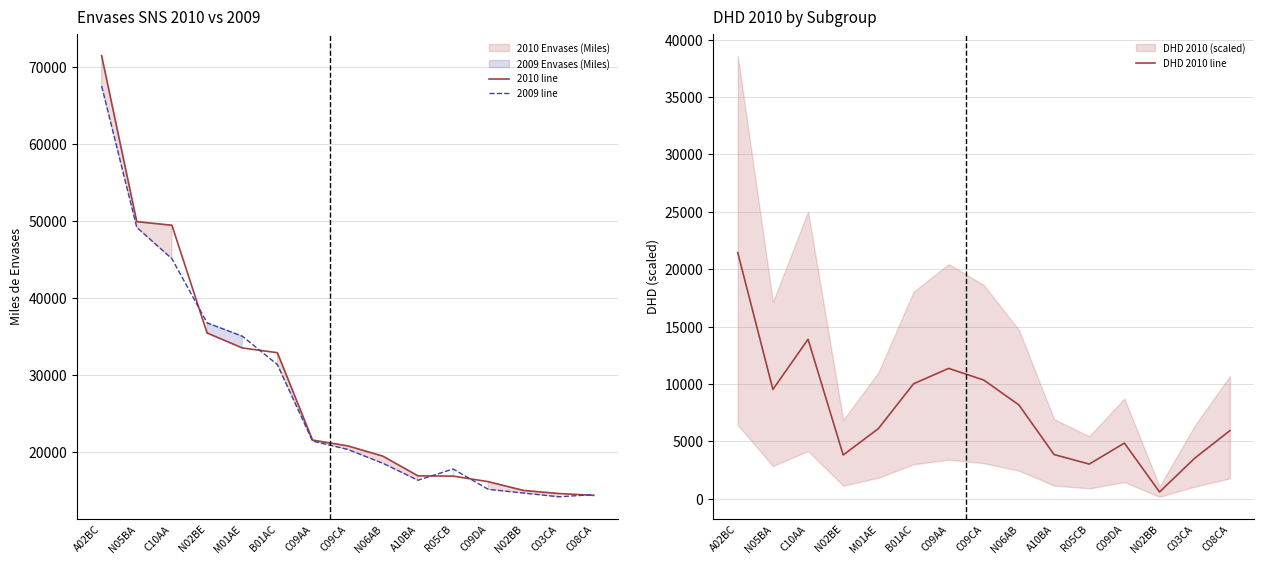

What are all the series names shown in the legend?

2010 line, 2009 line, DHD 2010 line